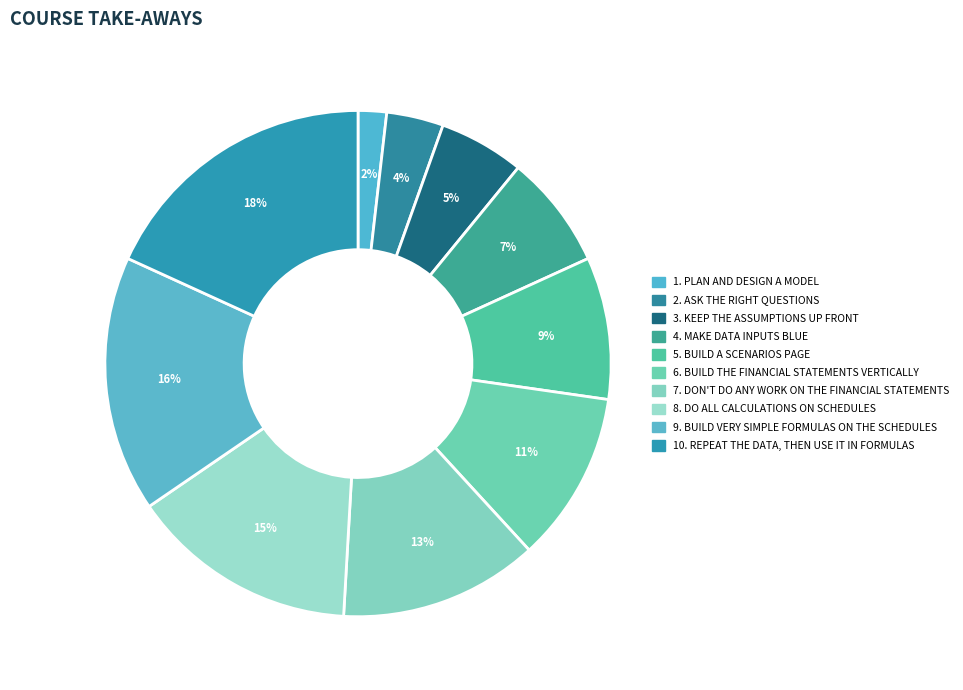

What is the largest slice in the pie chart?

REPEAT THE DATA, THEN USE IT IN FORMULAS